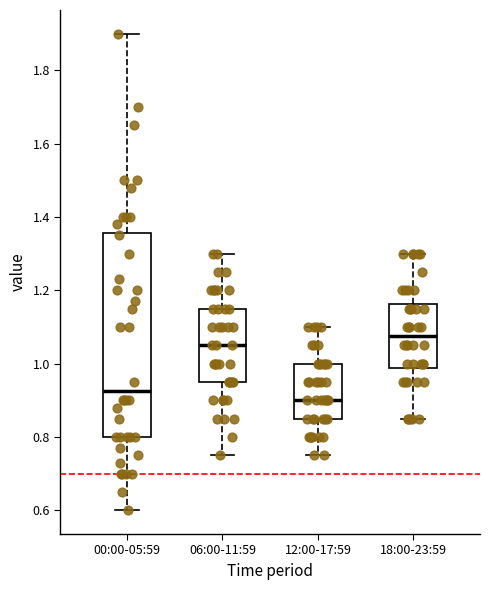

Reading left to right, transcribe this box plot: for each box, give where its median line is, the range the box spans, and where its two whiskers end, as read against the y-axis. The values are not printed on the chart, so give them approximately, as read against the axis.

00:00-05:59: median 0.92, box 0.80 to 1.36, whiskers 0.60 to 1.90
06:00-11:59: median 1.06, box 0.96 to 1.16, whiskers 0.76 to 1.30
12:00-17:59: median 0.90, box 0.86 to 1.00, whiskers 0.76 to 1.10
18:00-23:59: median 1.08, box 0.98 to 1.16, whiskers 0.86 to 1.30